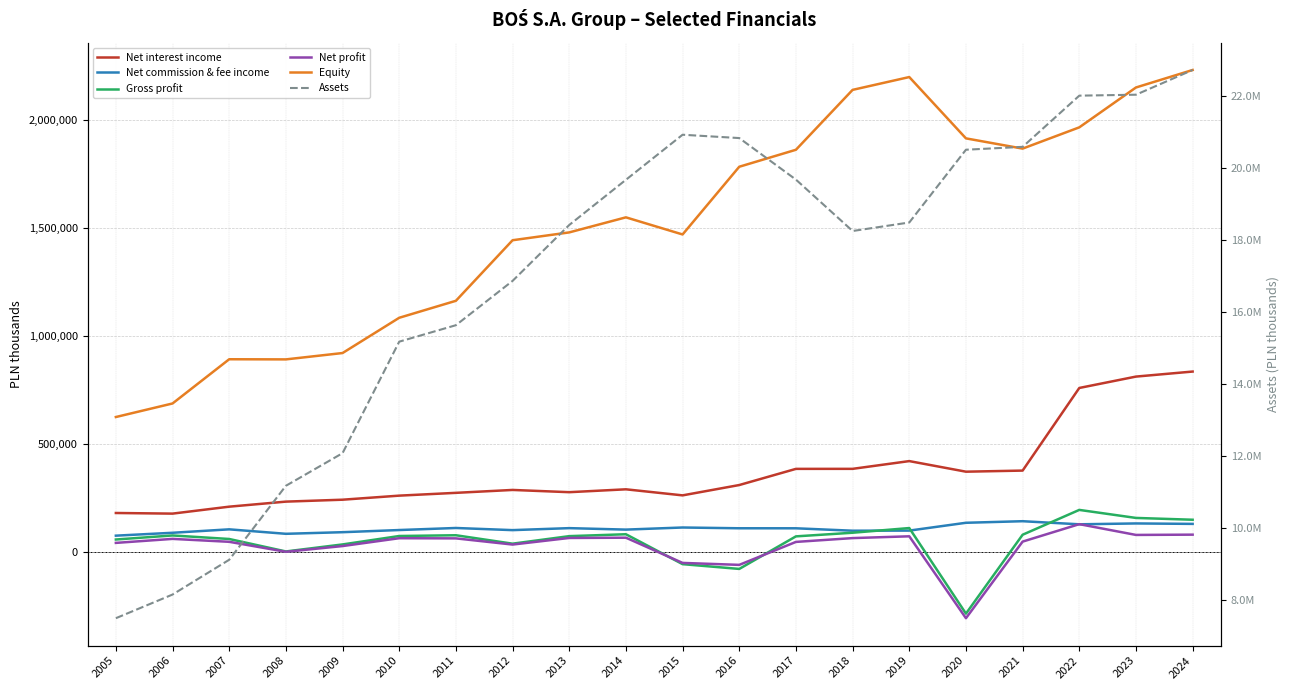

Reading left to right, transcribe all the data shown in this chart.

Net interest income: 179870	176976	209115	232452	241346	260167	273096	286520	276141	289442	261411	309227	384018	384115	419987	370980	376085	758340	810981	834267
Net commission & fee income: 74950	88346	104241	83580	91013	101005	110487	100589	109779	103012	112725	109168	109055	97894	98373	134590	141854	127568	131525	129453
Gross profit: 57182	75913	59590	1909	34408	73369	76891	37928	72756	81542	-56851	-78912	71708	88527	110188	-285753	79269	194135	157032	148655
Net profit: 41528	60061	46552	349	26893	63182	62418	33841	64360	65567	-51118	-60148	46062	63728	71994	-306934	47456	128244	78374	79656
Equity: 623885	686597	891216	890556	919954	1083108	1161655	1441859	1478110	1547768	1468556	1781889	1860433	2137566	2196871	1913170	1865795	1964138	2148620	2229586
Assets: 7507301	8163804	9128911	11181565	12086680	15180187	15637117	16866539	18417676	19671909	20921772	20829489	19676720	18251025	18486997	20505829	20585740	22006181	22032451	22718495